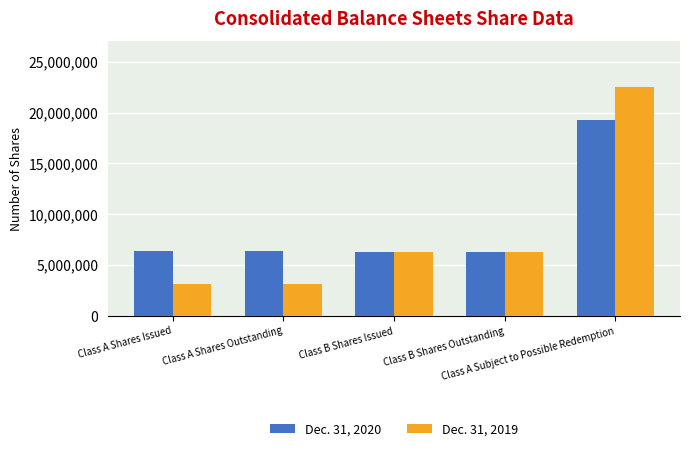

What is the sum of the Dec. 31, 2020 values at Class B Shares Issued and Class A Shares Outstanding?

12608108